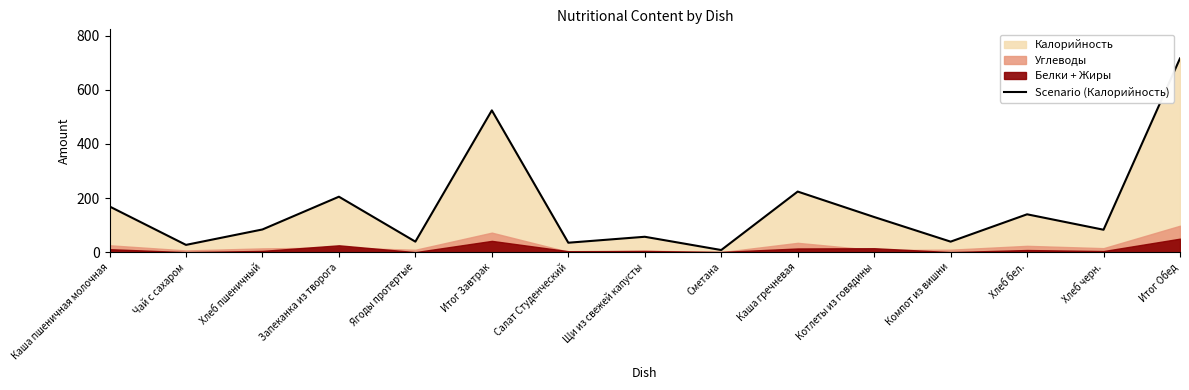

Reading left to right, transcribe all the data shown in this chart.

Каша пшеничная молочная=169	Чай с сахаром=27	Хлеб пшеничный=84	Запеканка из творога=205	Ягоды протертые=39	Итог Завтрак=524	Салат Студенческий=35	Щи из свежей капусты=57	Сметана=8	Каша гречневая=224	Котлеты из говядины=130	Компот из вишни=39	Хлеб бел.=140	Хлеб черн.=83	Итог Обед=716